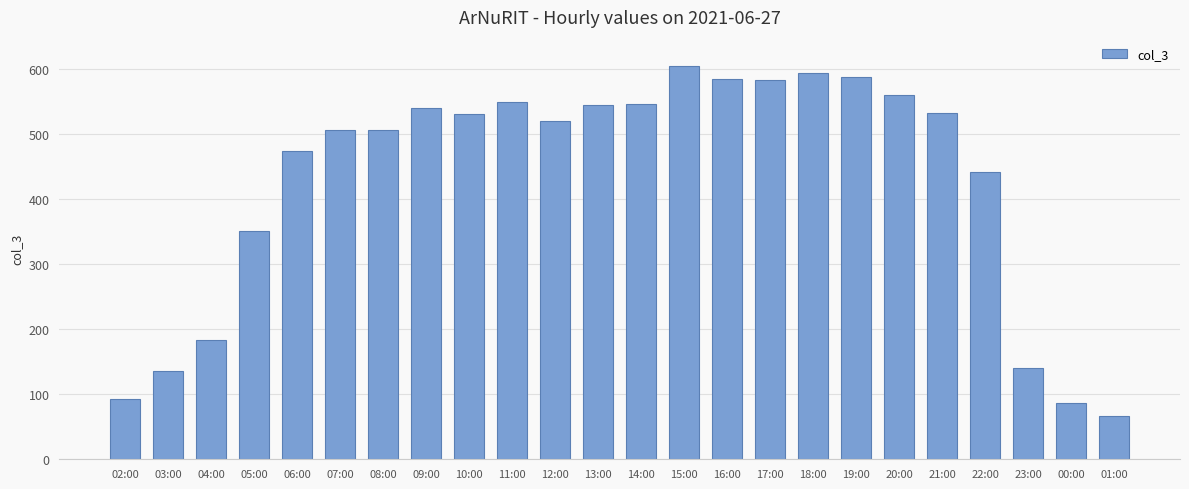

The chart shows a value of 87 at 00:00. True or false?

True